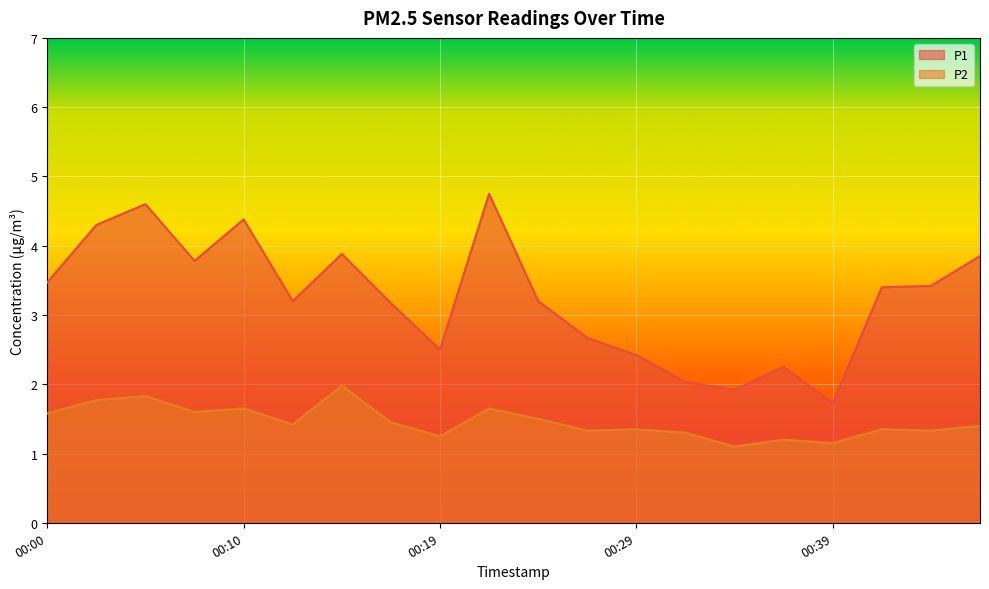

What is the average value of the P2 series?

1.5